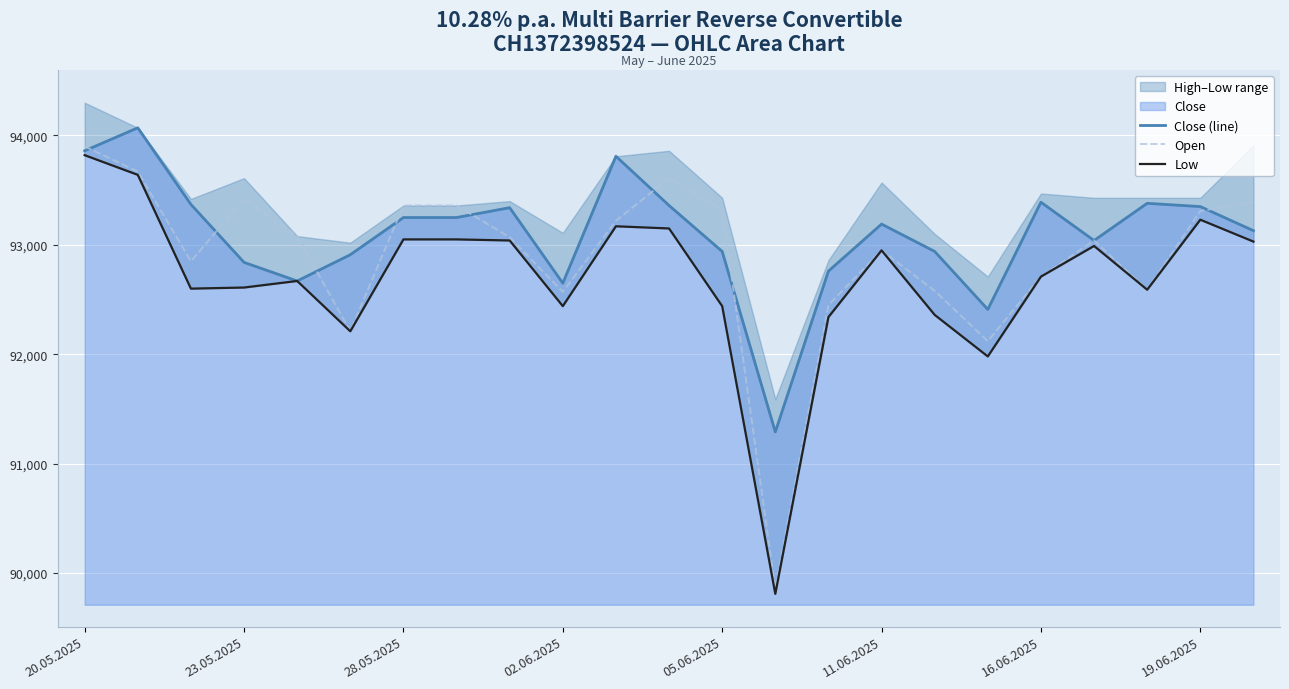

What is the highest value of the Close (line) series?

94070